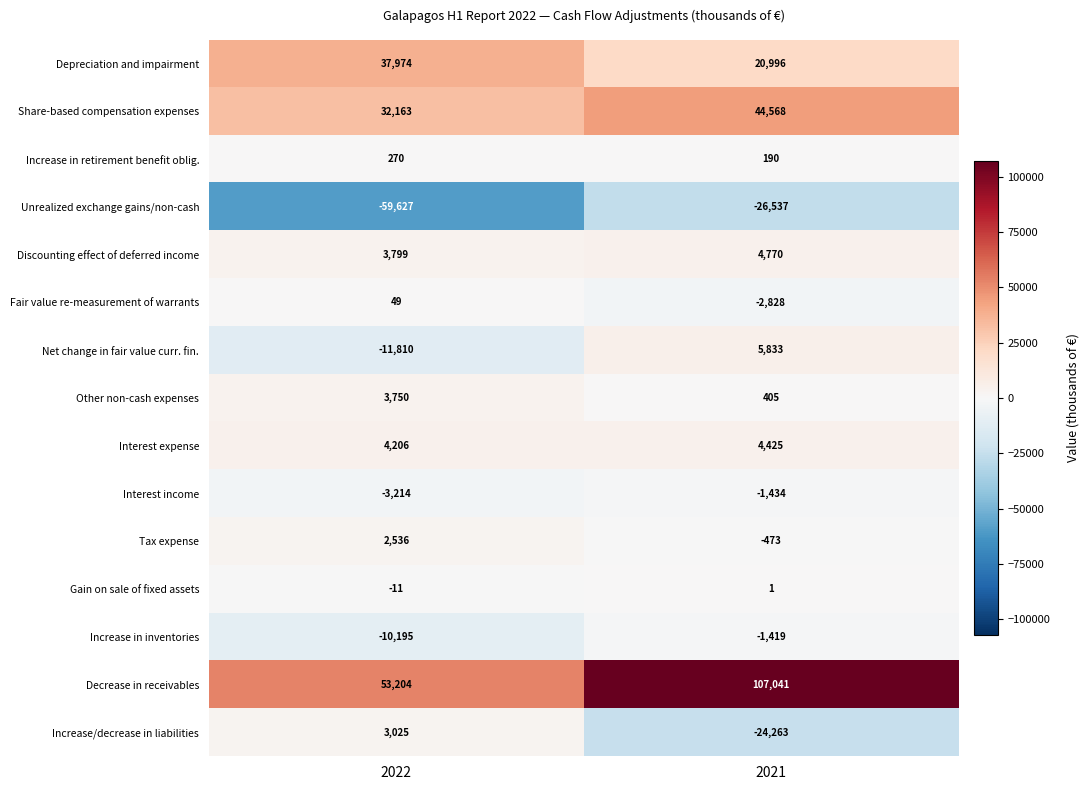

At which label does Increase in inventories reach its peak?

2021